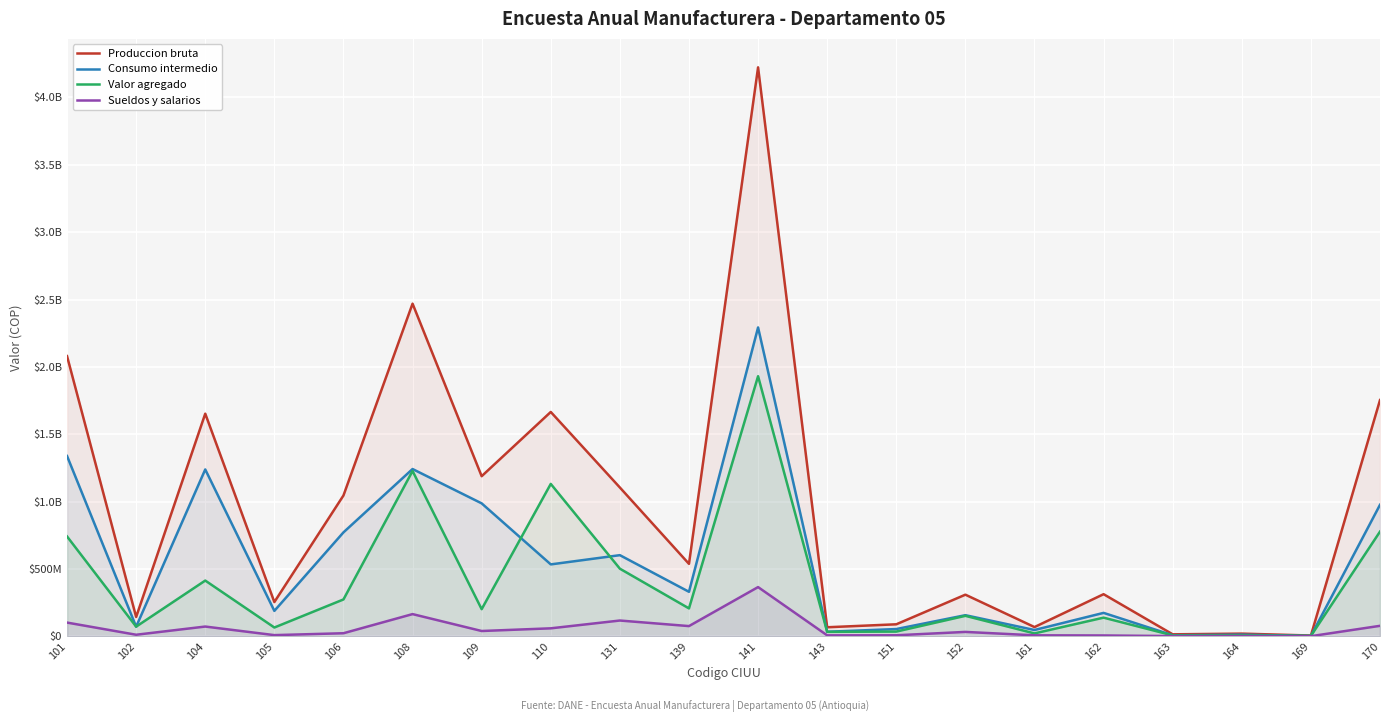

True or false: Produccion bruta and Sueldos y salarios intersect in this chart.

False